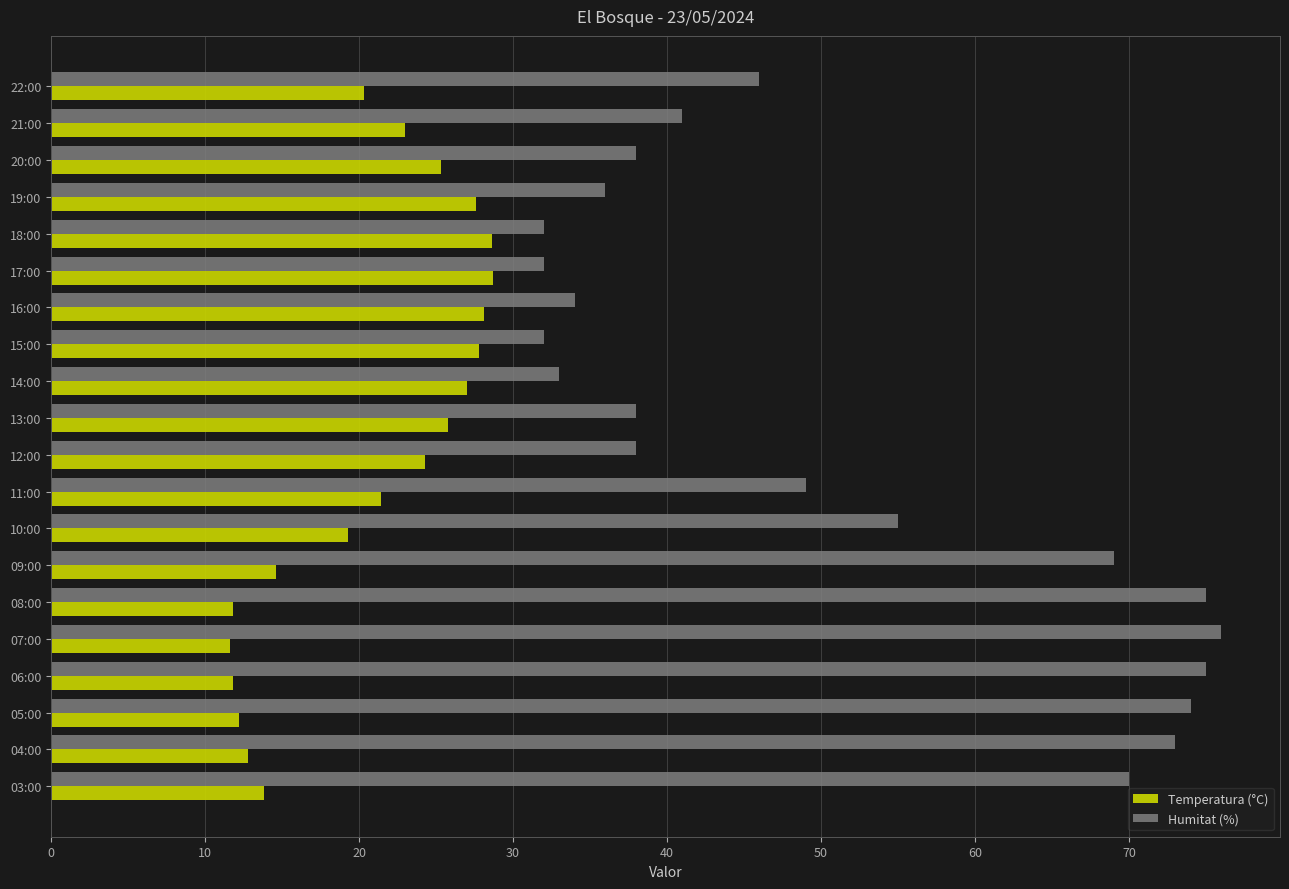

What is the spread (max minus min) of values at 08:00?

63.2